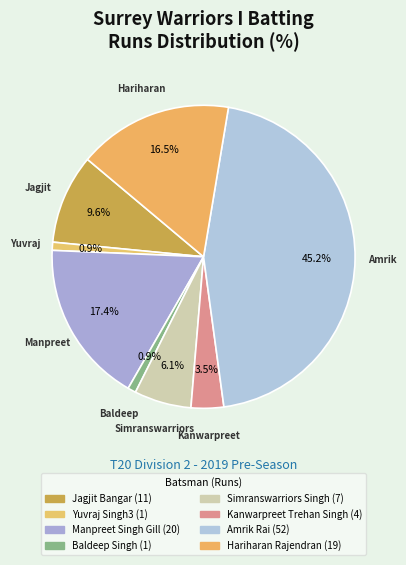

How many segments does this pie chart have?

8